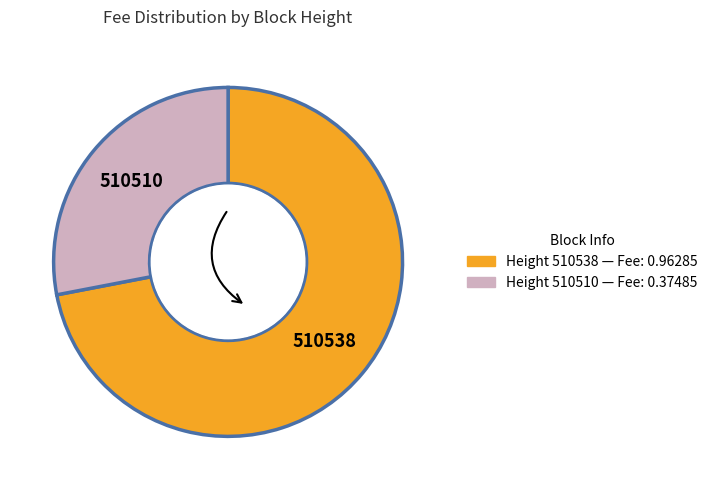

True or false: 510538 accounts for 60% of the total.

False